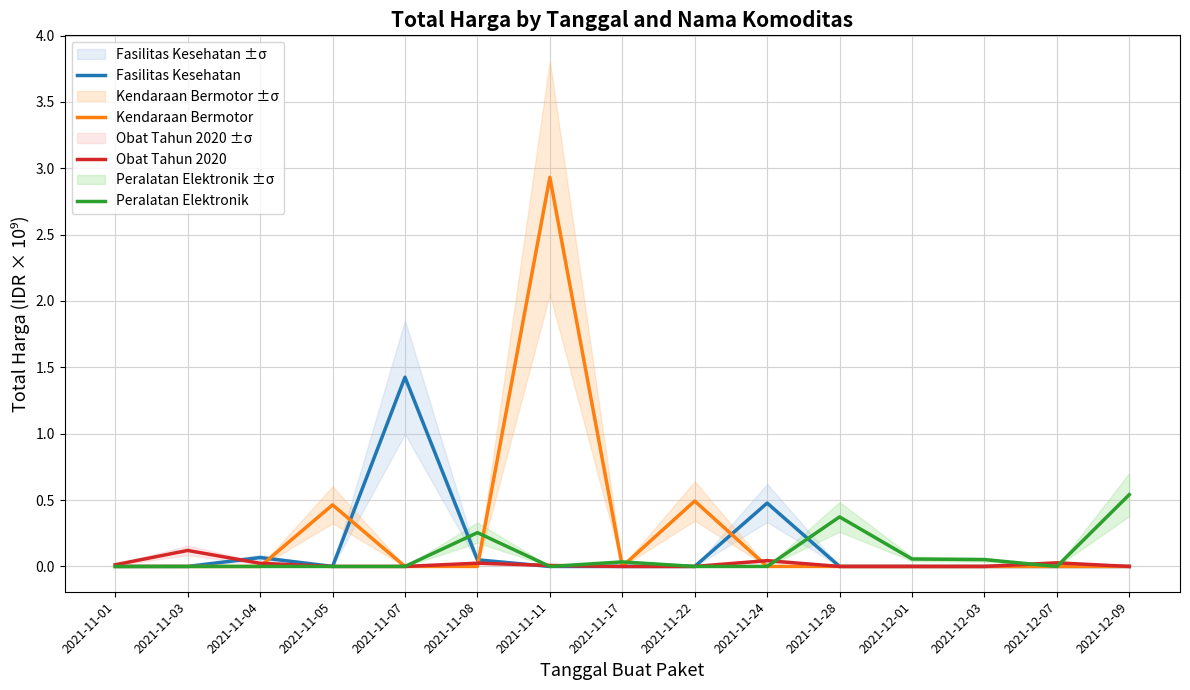

Reading left to right, transcribe all the data shown in this chart.

Fasilitas Kesehatan: 0.0	0.0	0.1	0.0	1.4	0.0	0.0	0.0	0.0	0.5	0.0	0.0	0.0	0.0	0.0
Kendaraan Bermotor: 0.0	0.0	0.0	0.5	0.0	0.0	2.9	0.0	0.5	0.0	0.0	0.0	0.0	0.0	0.0
Obat Tahun 2020: 0.0	0.1	0.0	0.0	0.0	0.0	0.0	0.0	0.0	0.0	0.0	0.0	0.0	0.0	0.0
Peralatan Elektronik: 0.0	0.0	0.0	0.0	0.0	0.3	0.0	0.0	0.0	0.0	0.4	0.1	0.1	0.0	0.5